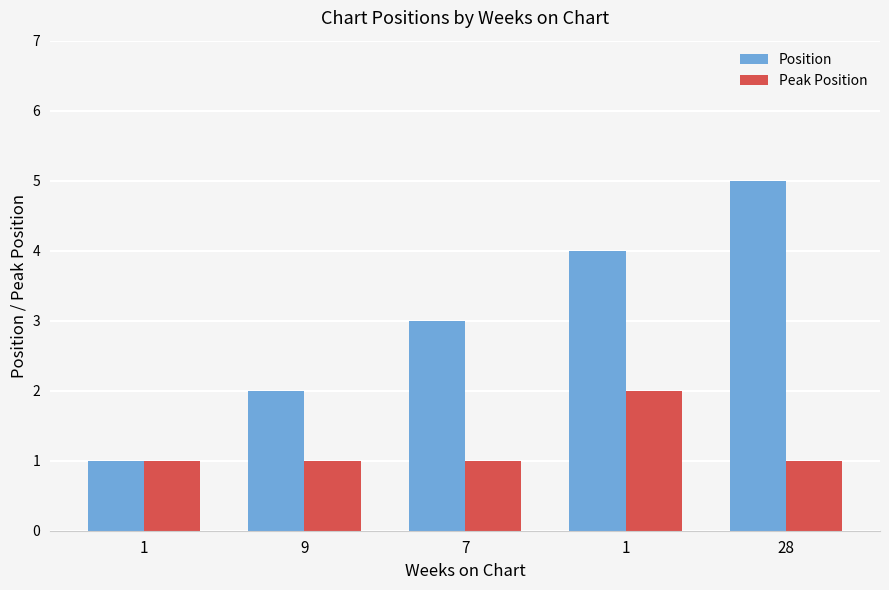

What is the label of the 4th bar from the left?

1